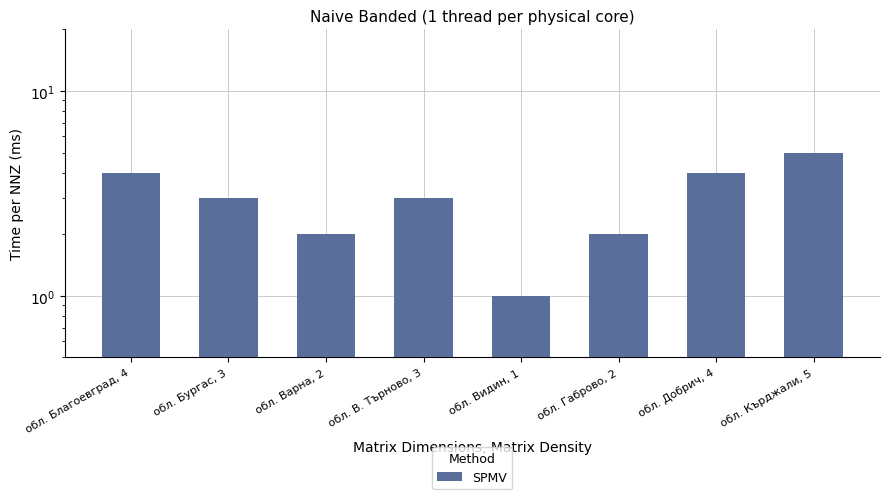

Rank the categories by value from lowest to highest.

обл. Видин, 1, обл. Варна, 2, обл. Габрово, 2, обл. Бургас, 3, обл. В. Търново, 3, обл. Благоевград, 4, обл. Добрич, 4, обл. Кърджали, 5